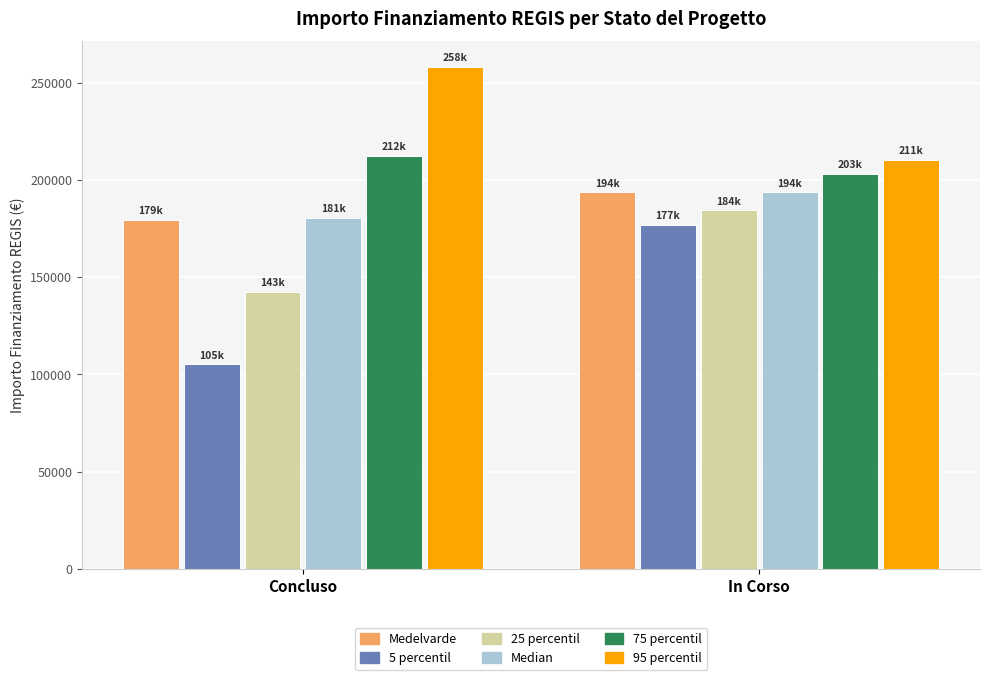

Reading left to right, what are all the values shown in this chart?

Medelvarde: 179427.4	193742.4
5 percentil: 105254.3	176976.2
25 percentil: 142512.4	184427.9
Median: 180702.0	193742.4
75 percentil: 212371.5	203056.9
95 percentil: 258385.3	210508.6